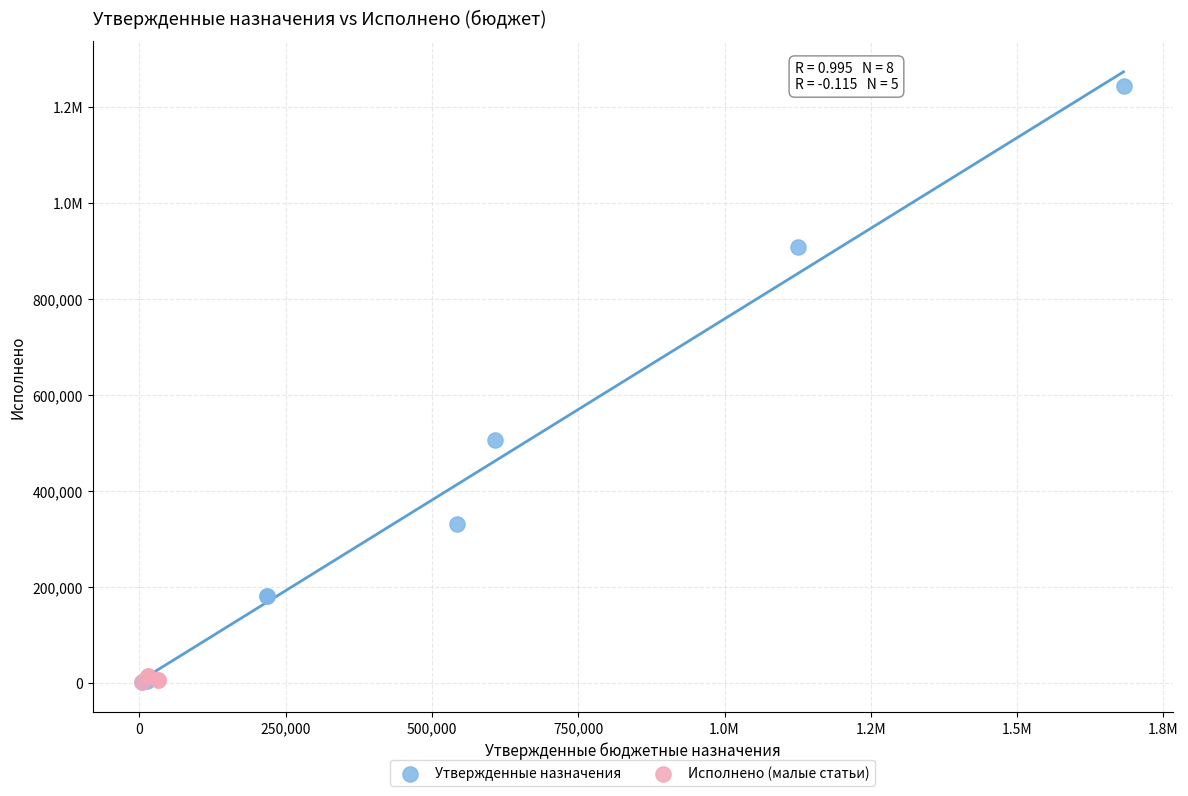

What are all the series names shown in the legend?

Утвержденные назначения, Исполнено (малые статьи)